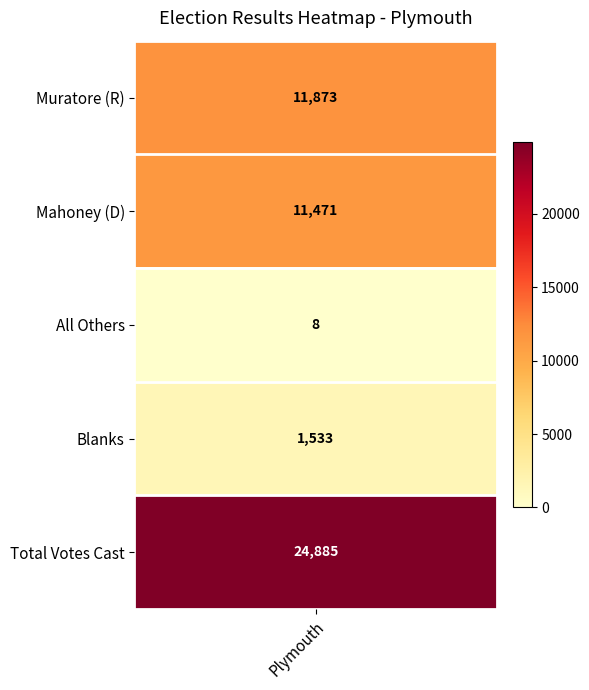

Reading left to right, list all the values displayed in this chart.

11873	11471	8	1533	24885